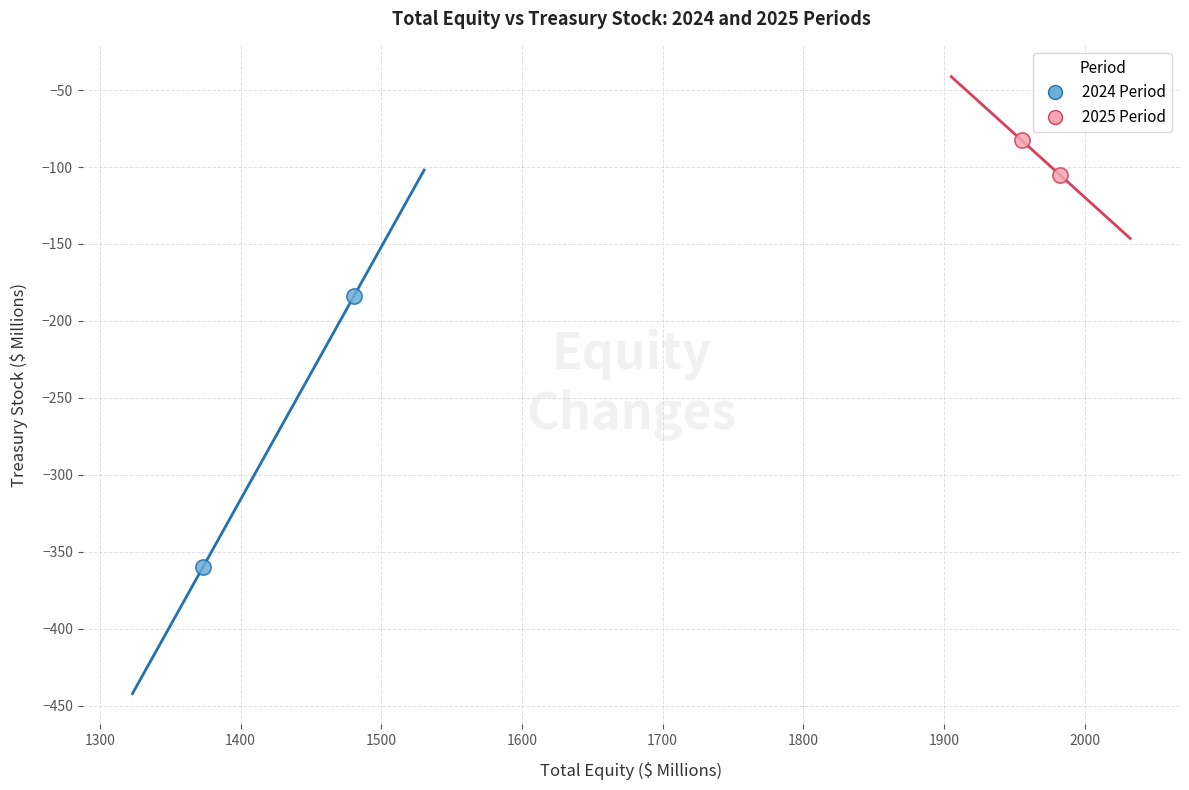

Which series contains the highest Y value?

2025 Period